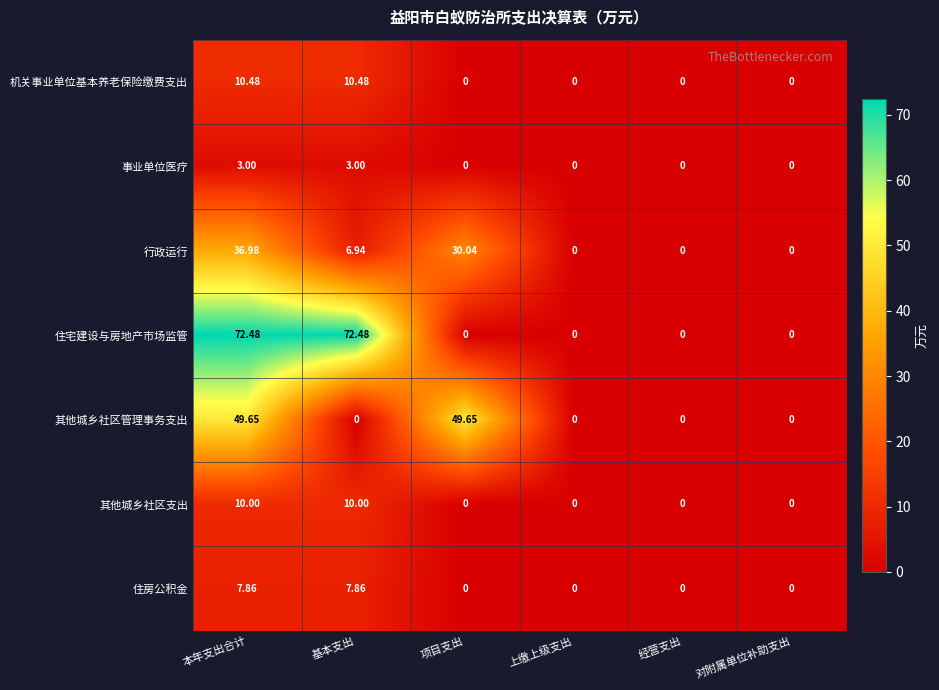

Between 基本支出 and 经营支出, which series saw the biggest shift?

住宅建设与房地产市场监管